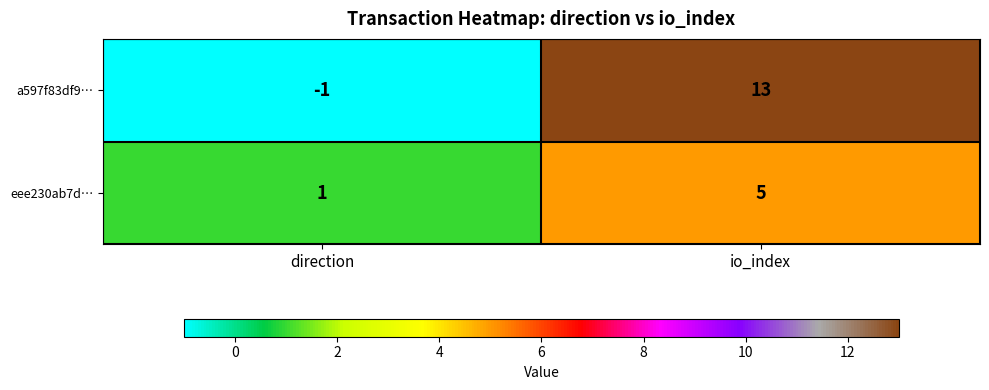

Between direction and io_index, which series saw the biggest shift?

a597f83df9…